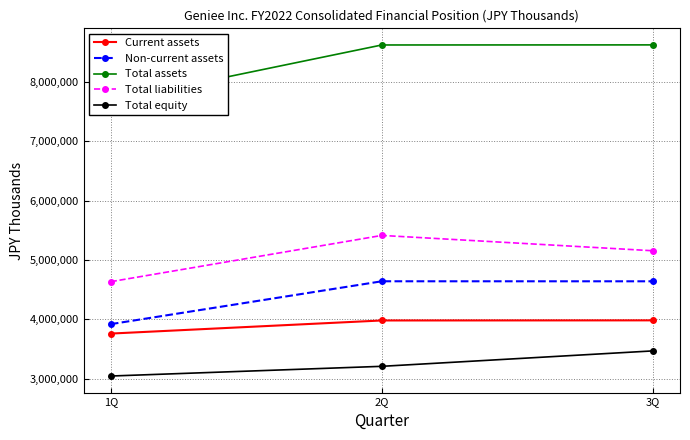

Which series changed the most between 1Q and 3Q?

Total assets